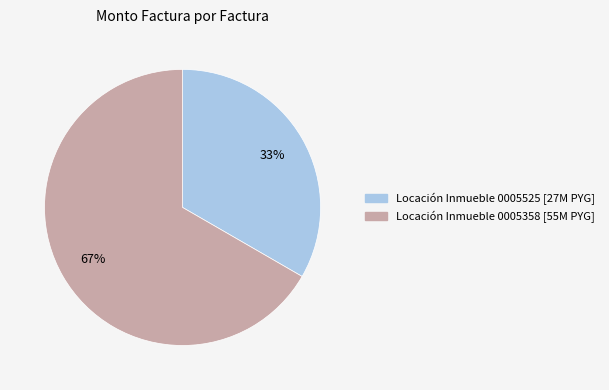

Does any single category account for the majority?

Yes